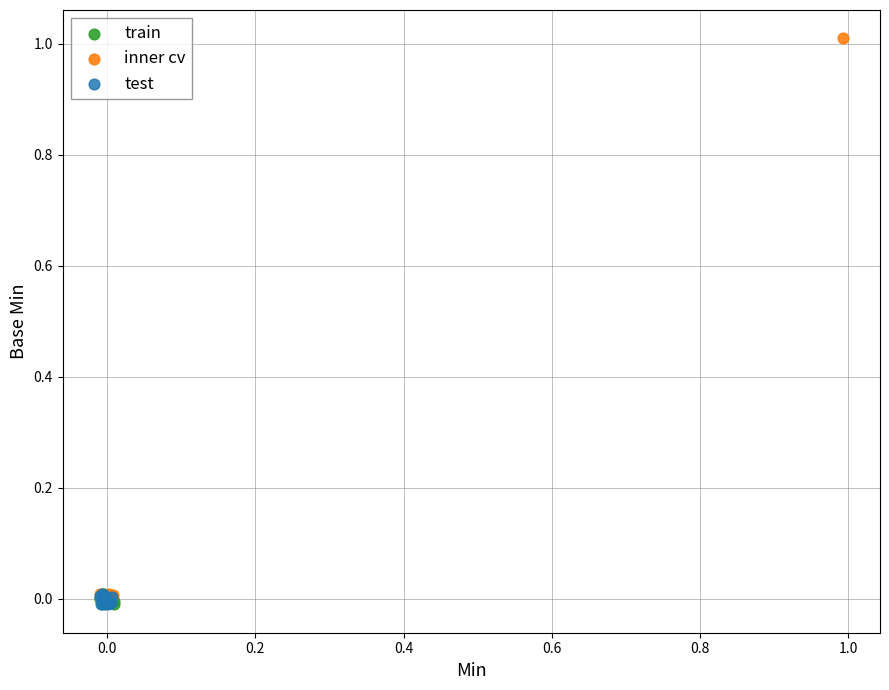

Which series has the largest Y range (max minus min)?

inner cv